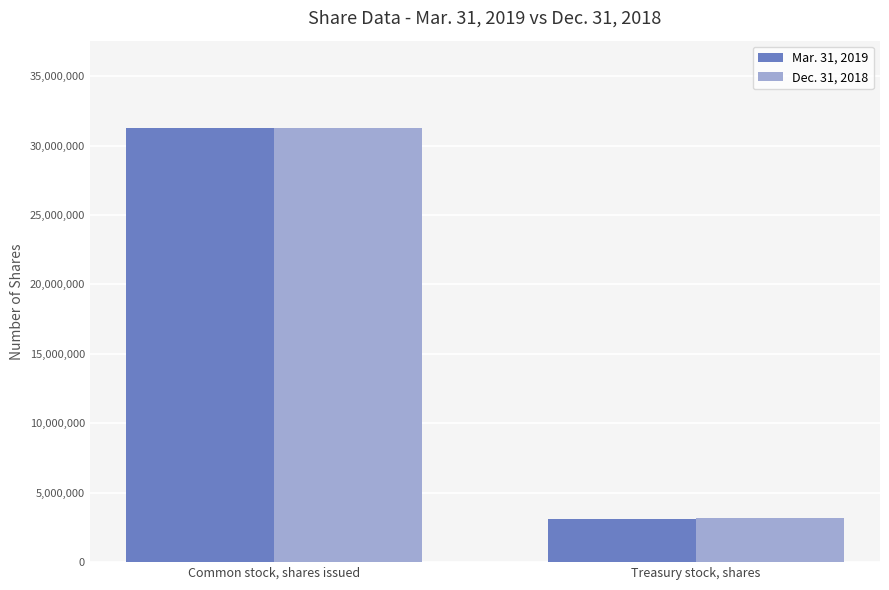

What is the total value across all series at Treasury stock, shares?

6245157